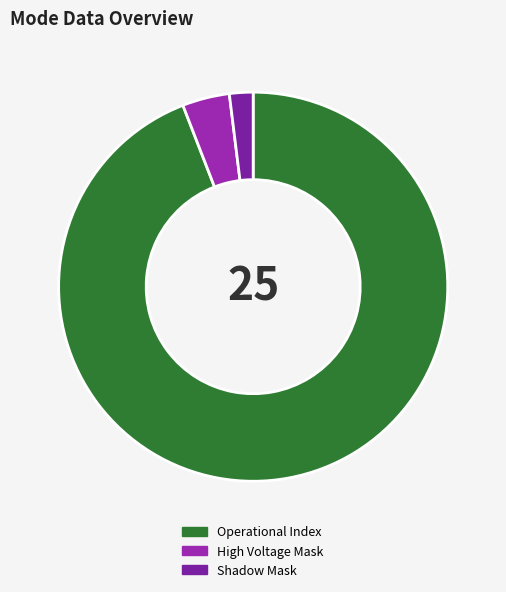

Does Operational Index represent more than half of the total?

Yes